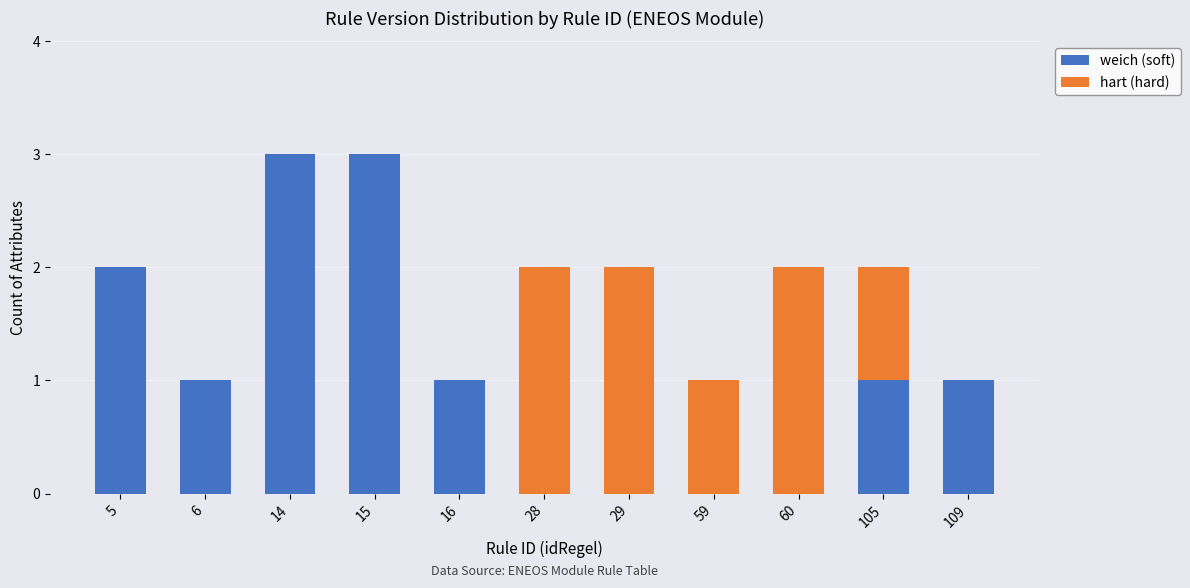

How many weich (soft) values are between 0 and 2?

9